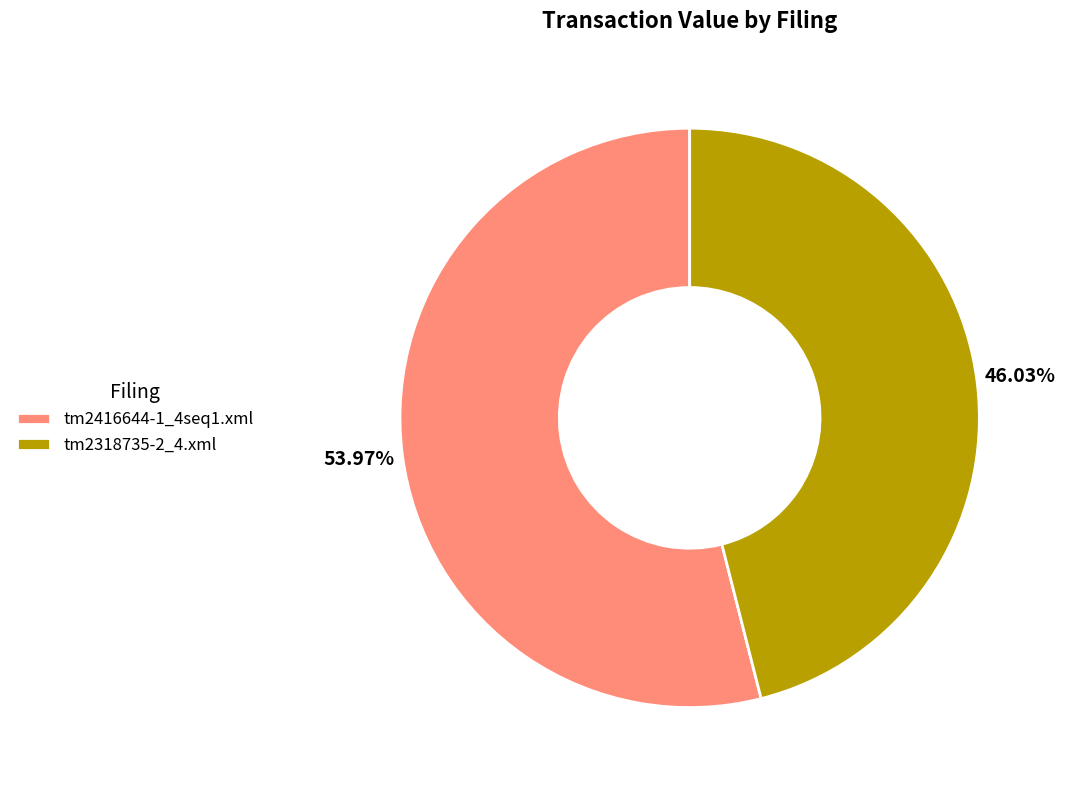

Approximately how many times larger is the value at tm2416644-1_4seq1.xml compared to tm2318735-2_4.xml?

1.2